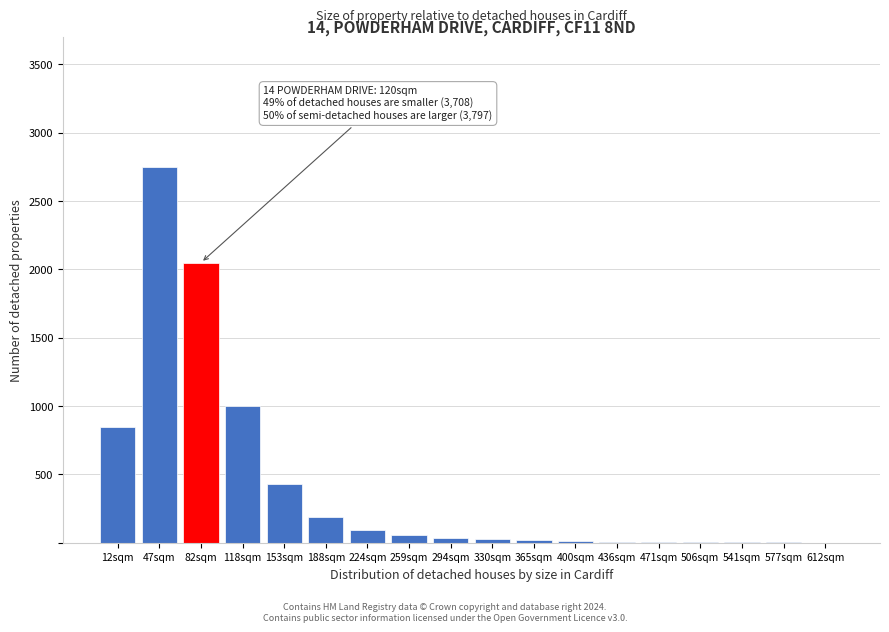

What is the sum of all values?

7529